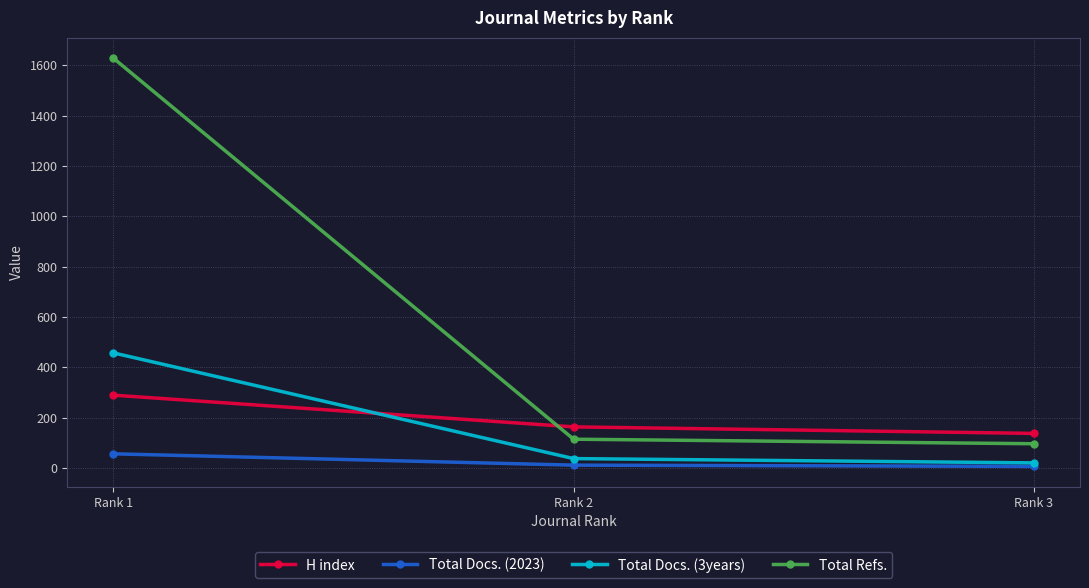

Does the chart display data point markers on the line(s)?

Yes